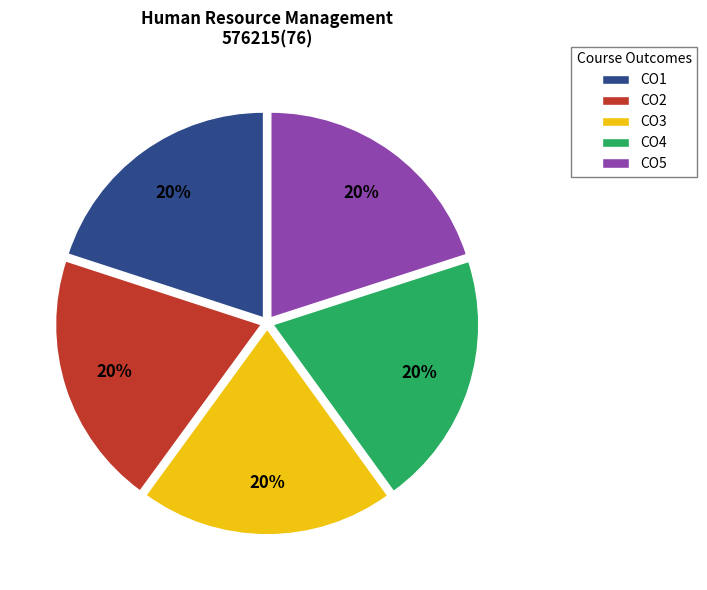

Do CO4 and CO2 together represent more than half of the pie?

No